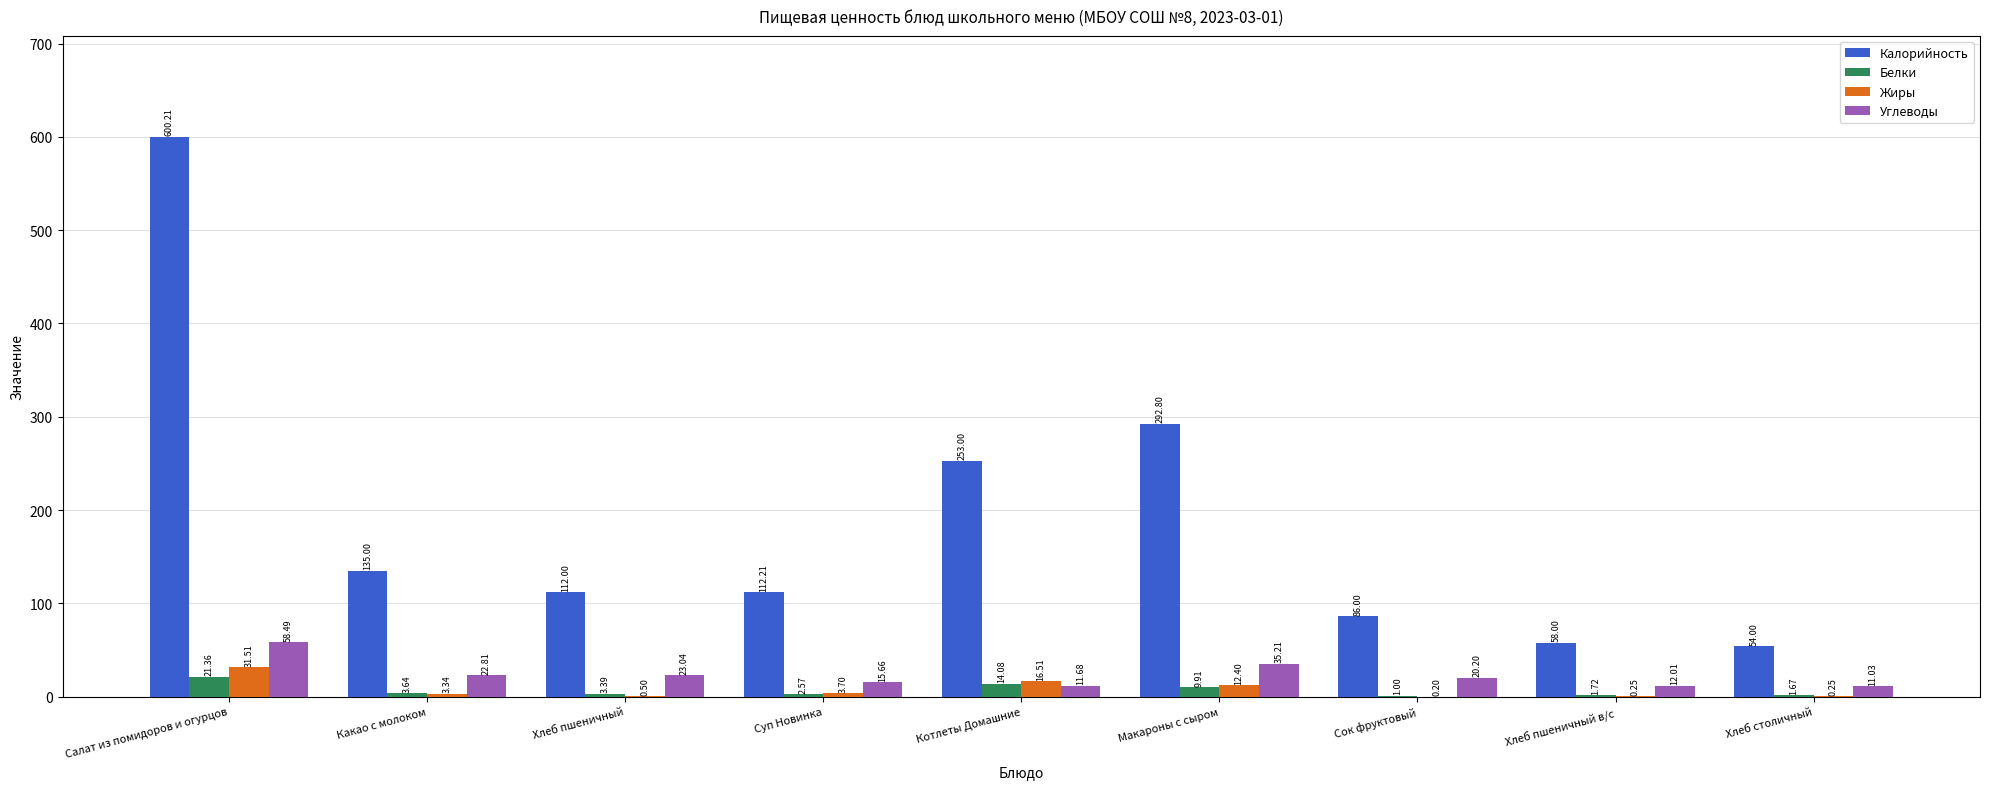

Count the number of categories in the chart.

9